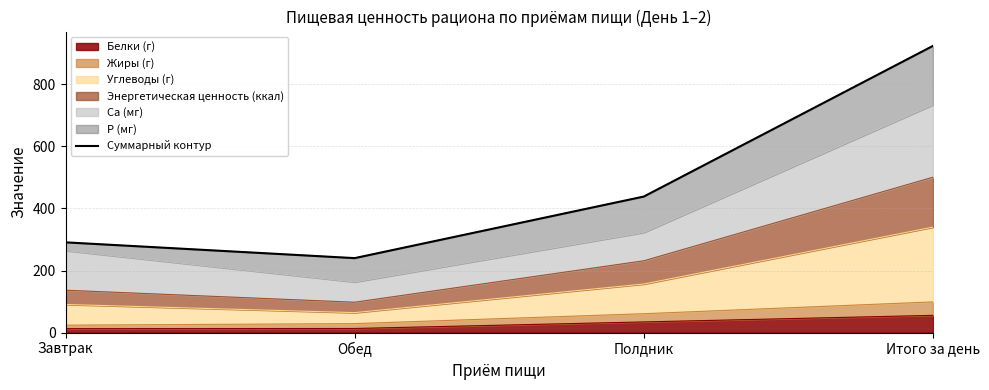

List the labels in order of value, smallest first.

Обед, Завтрак, Полдник, Итого за день